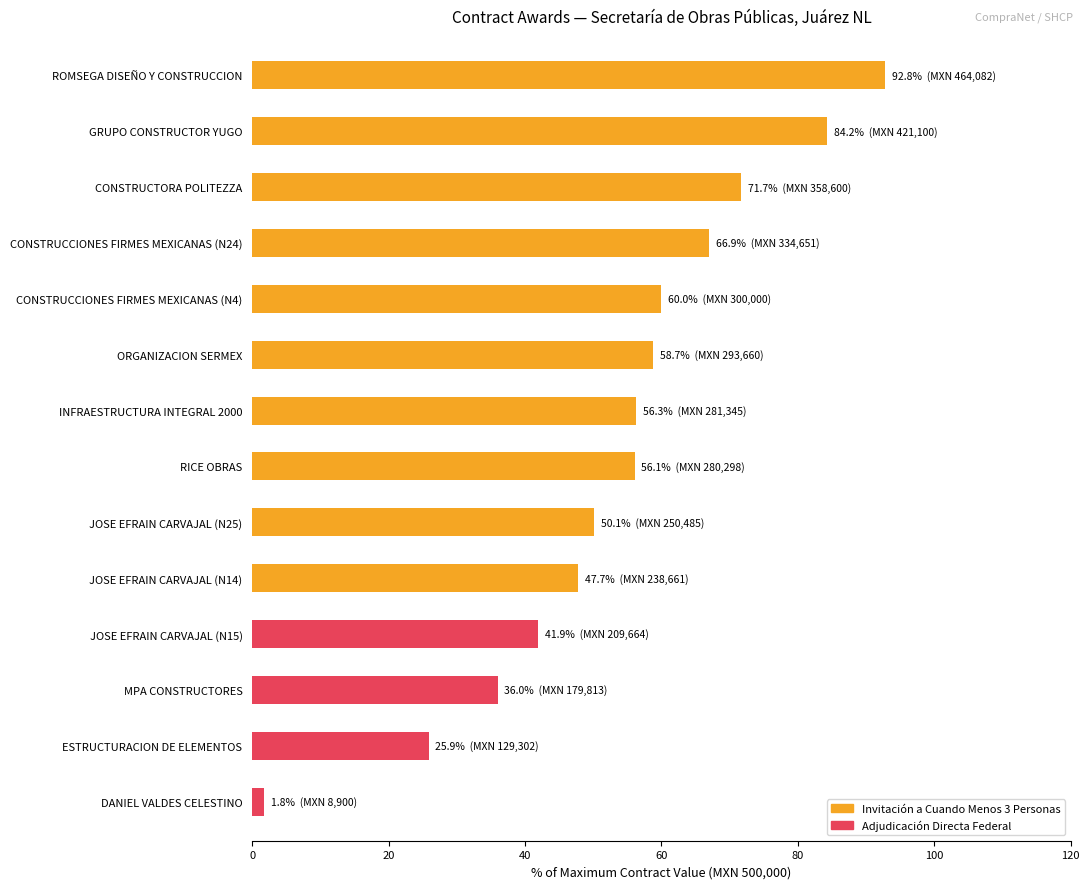

What position from the left is INFRAESTRUCTURA INTEGRAL 2000?

7